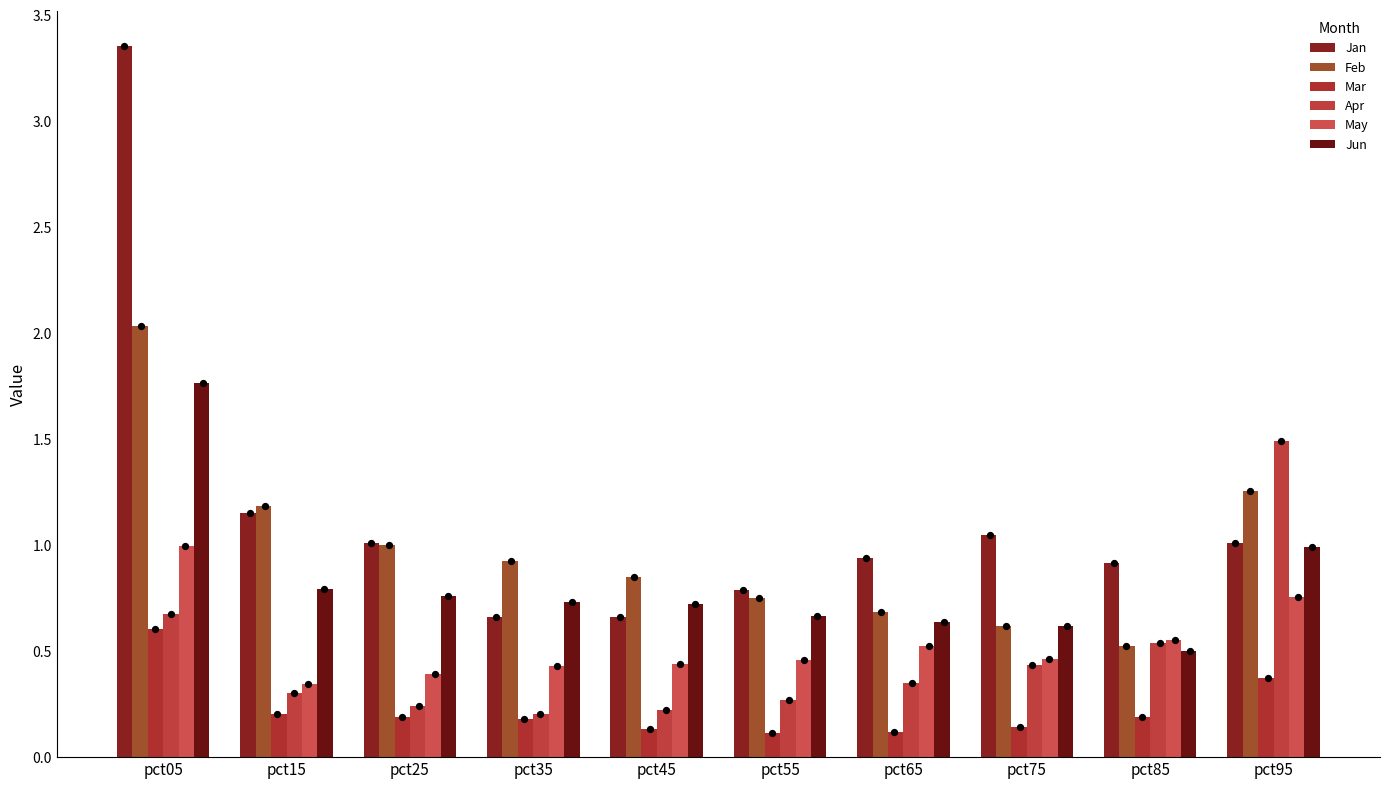

Which series has the largest total across all categories?

Jan